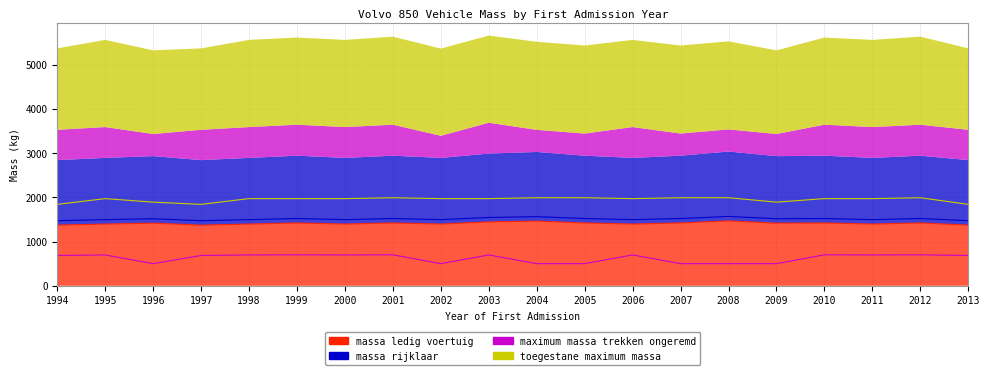

Between 2004 and 2009, which is larger?

2004